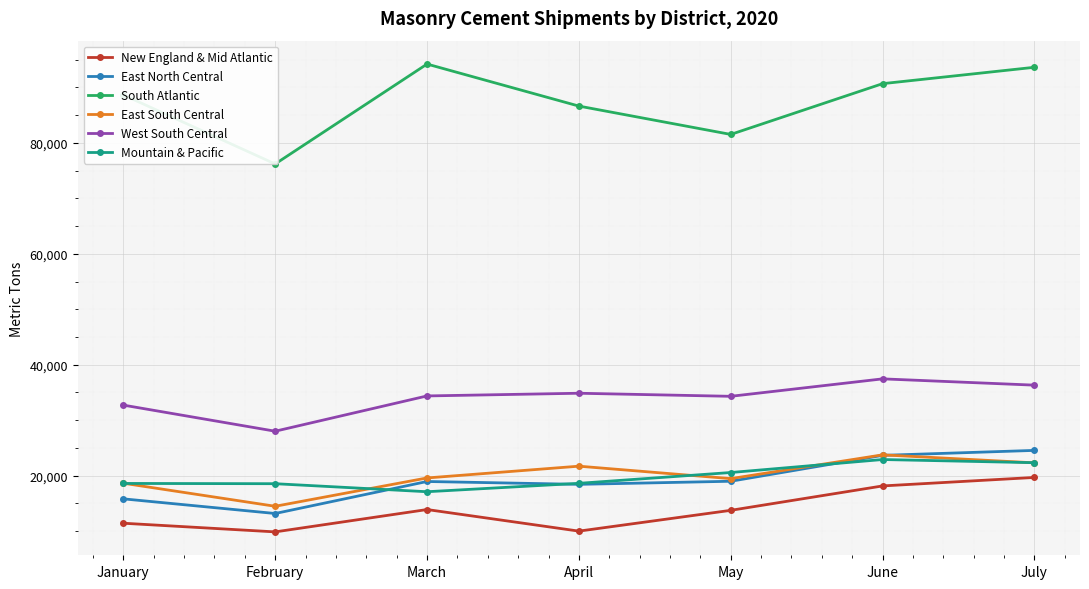

How many distinct data groups are displayed?

6